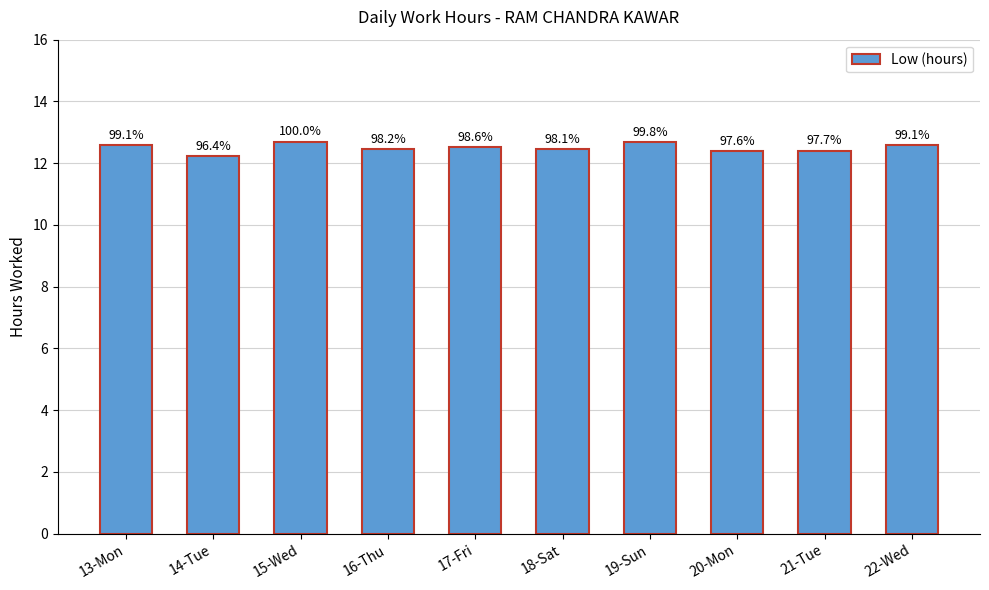

Does the chart contain any negative values?

No